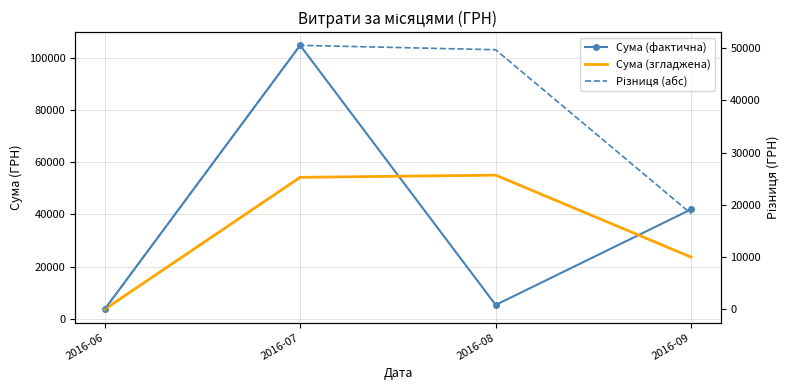

At which category is the sum across all series the highest?

2016-07